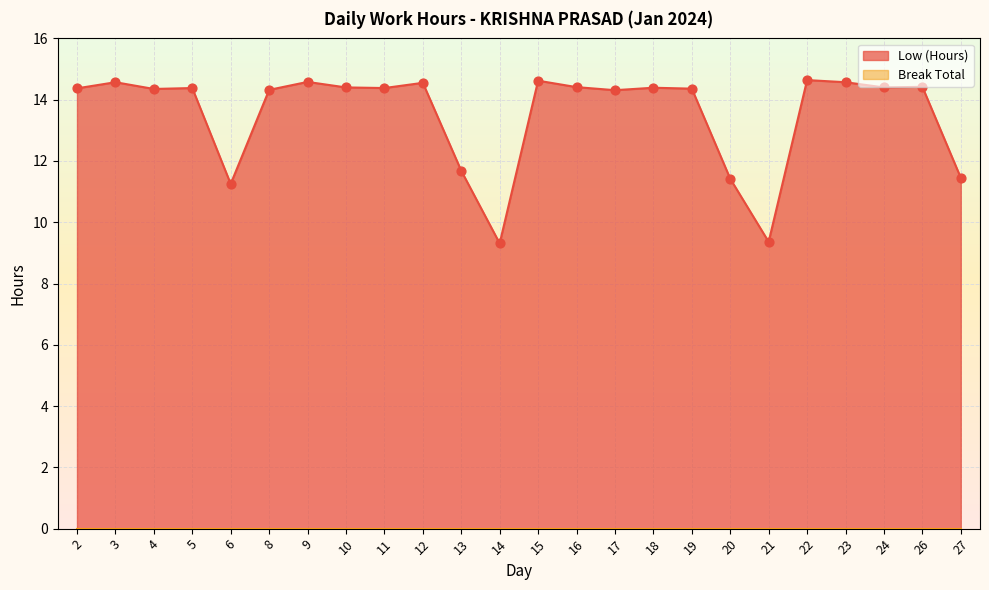

What is the change in value from 13 to 17?

+2.6